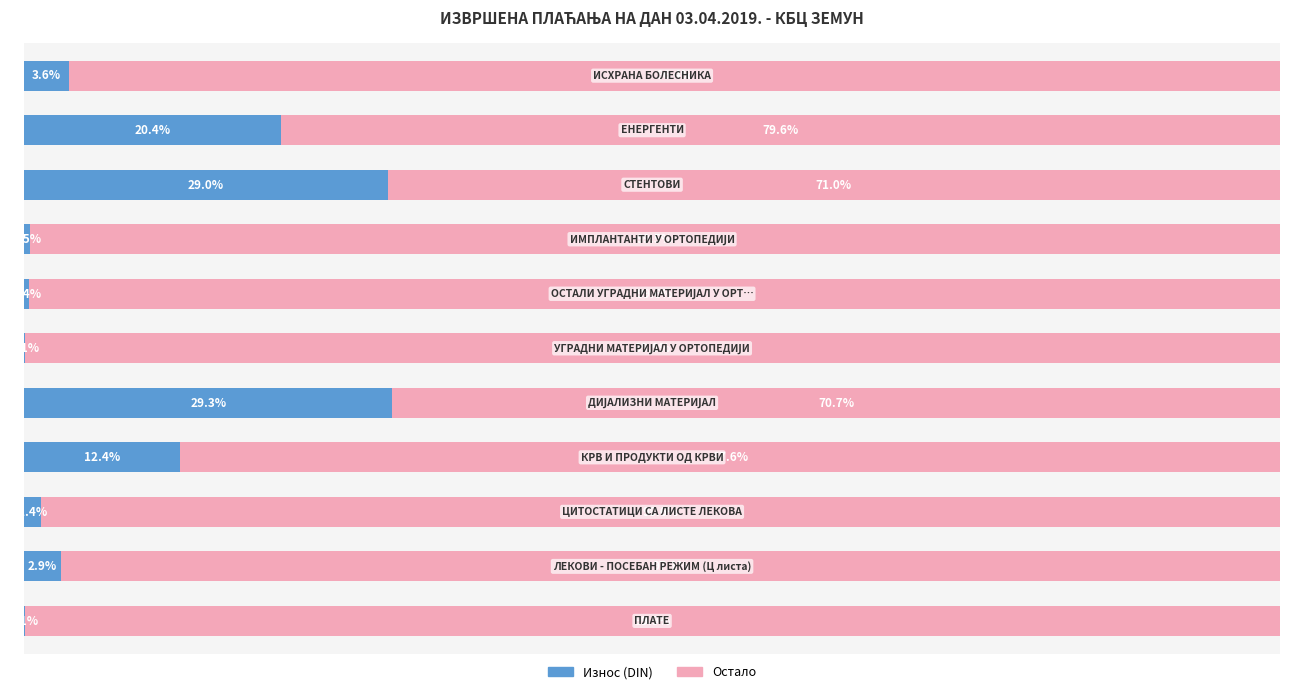

What are all the series names shown in the legend?

Износ (DIN), Остало